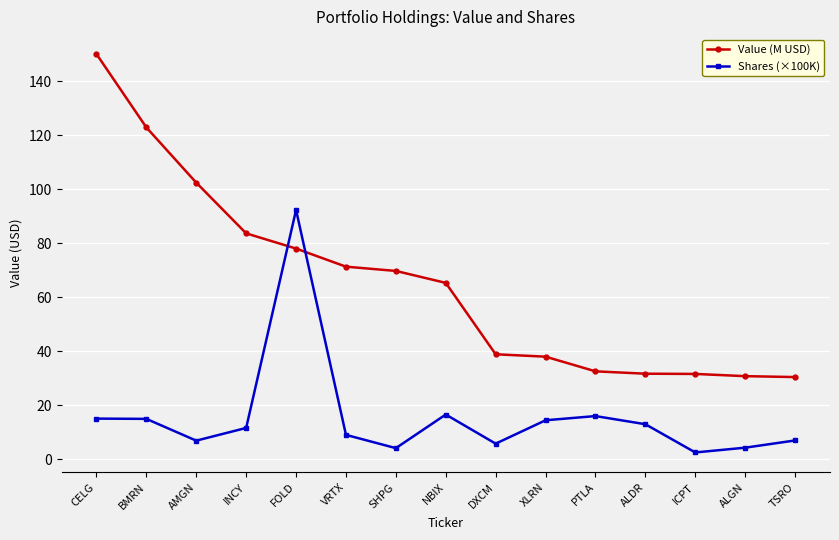

What is the value of the Value (M USD) point at the 5th from the left?

78.0